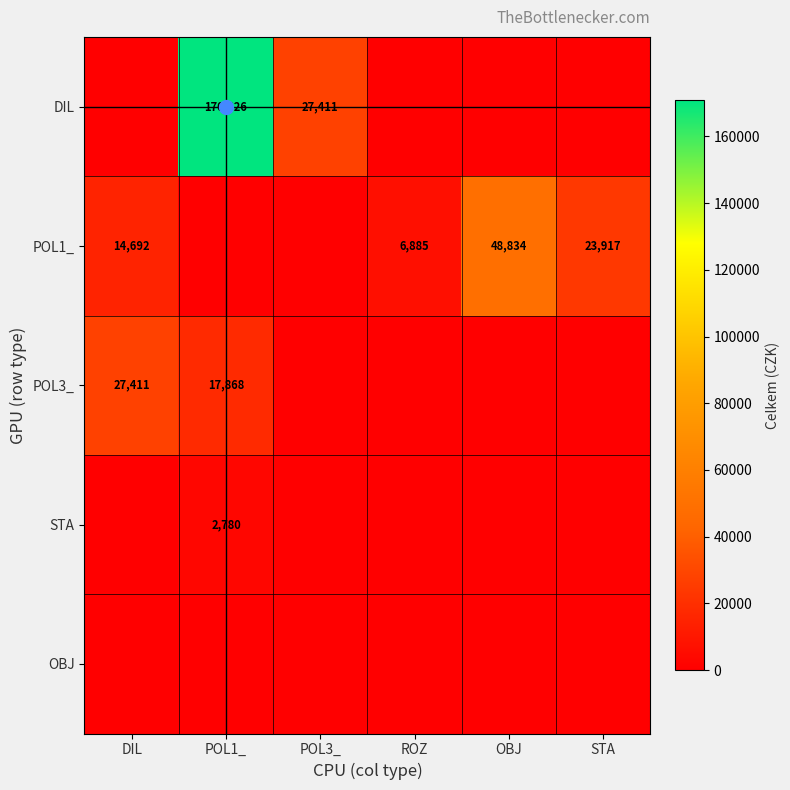

The POL1_ series shows 70433.5 at OBJ. True or false?

False